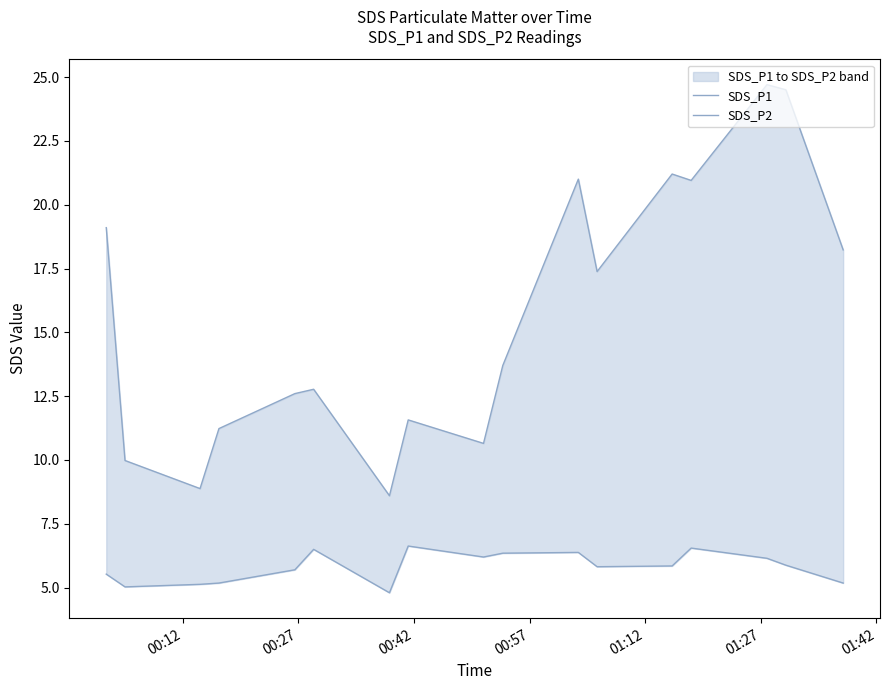

How many lines are shown in the chart?

2